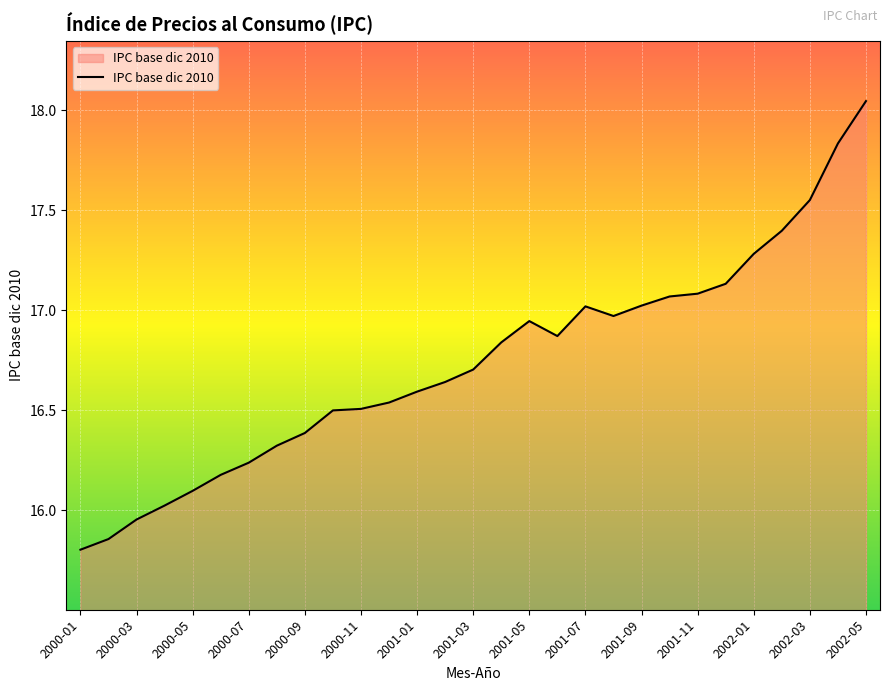

What is the difference between the maximum and minimum values?

2.2